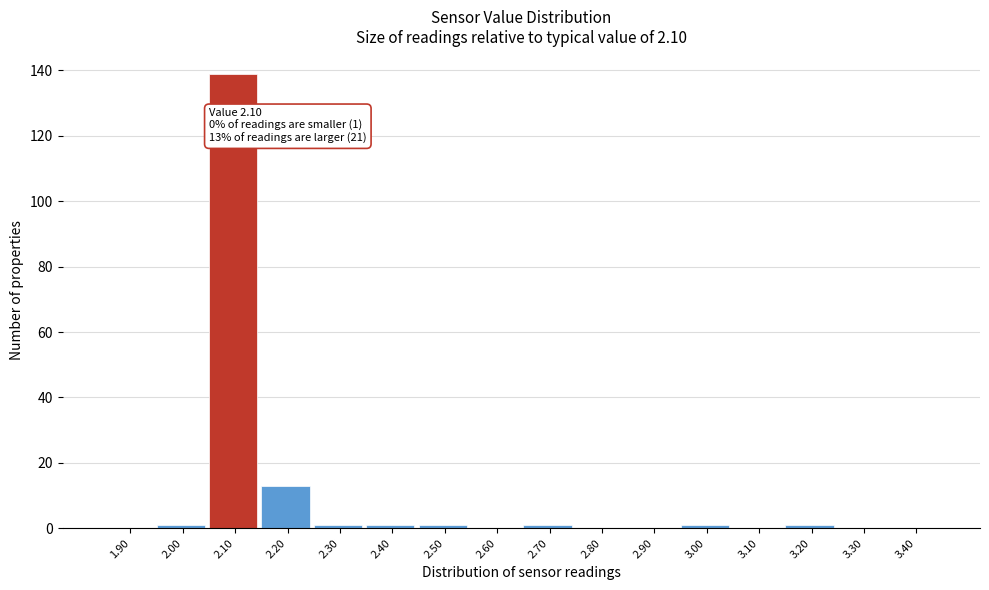

Reading left to right, what are all the values shown in this chart?

1.90=0	2.00=1	2.10=139	2.20=13	2.30=1	2.40=1	2.50=1	2.60=0	2.70=1	2.80=0	2.90=0	3.00=1	3.10=0	3.20=1	3.30=0	3.40=0